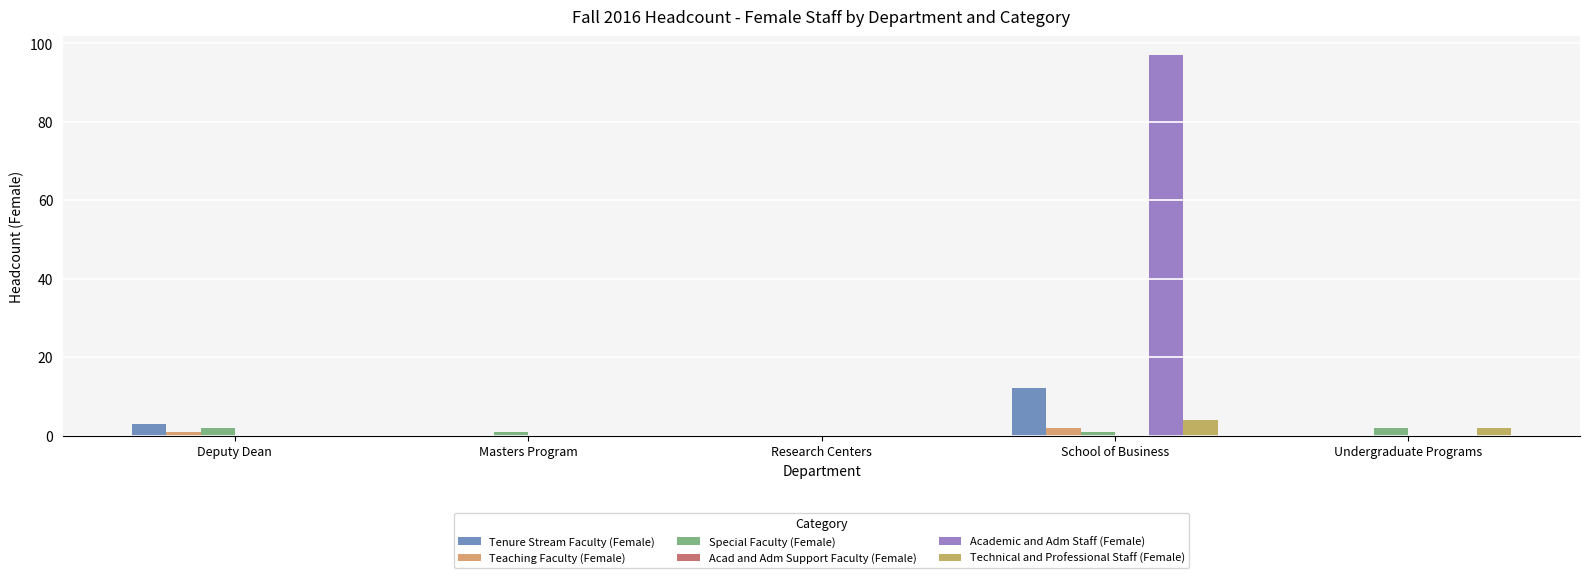

Are the bars grouped side by side (vs. stacked)?

Yes